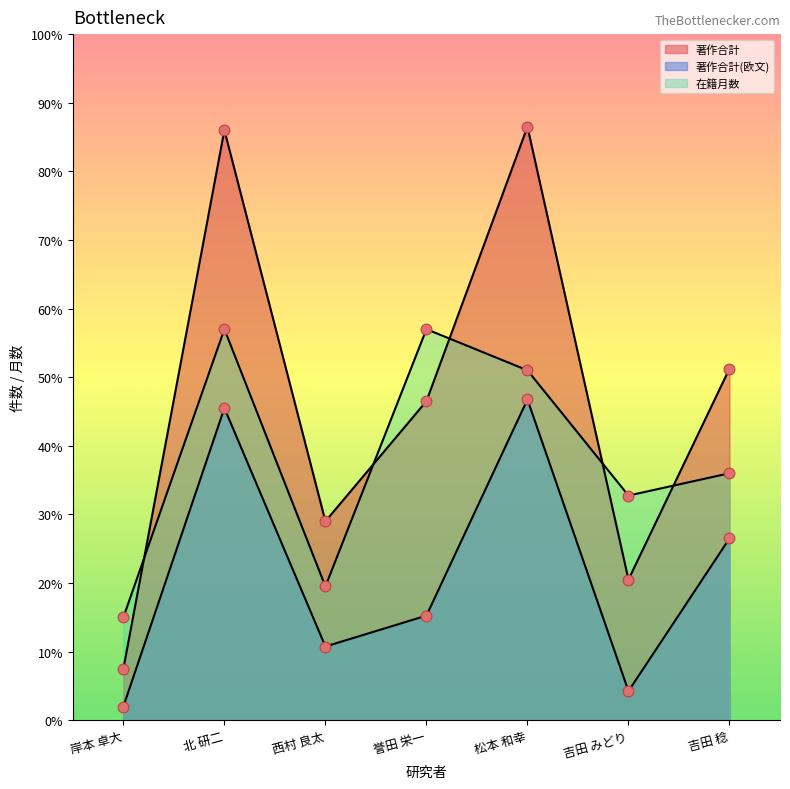

Which series has the largest total across all categories?

著作合計